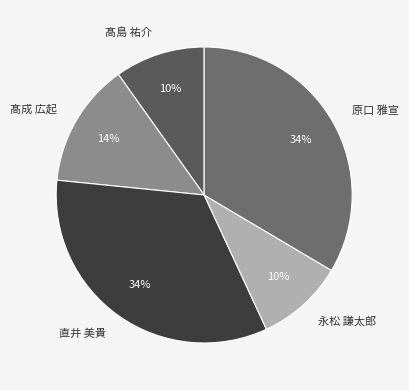

How many slices are in this pie chart?

5